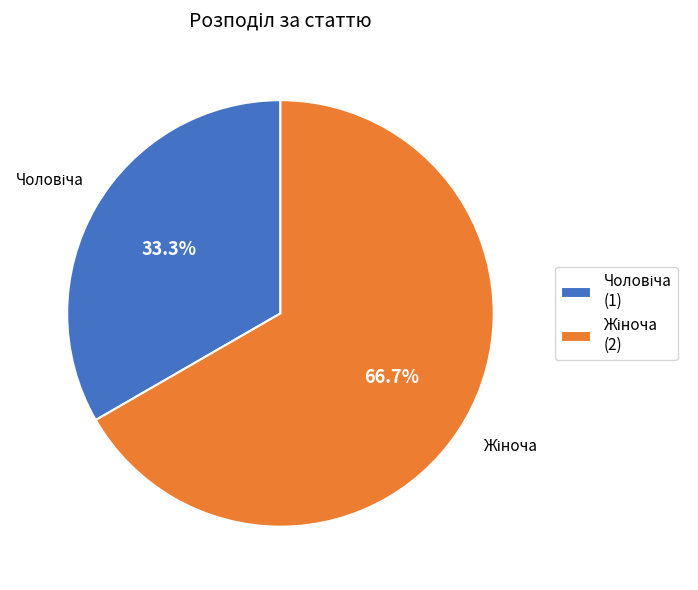

How many segments does this pie chart have?

2